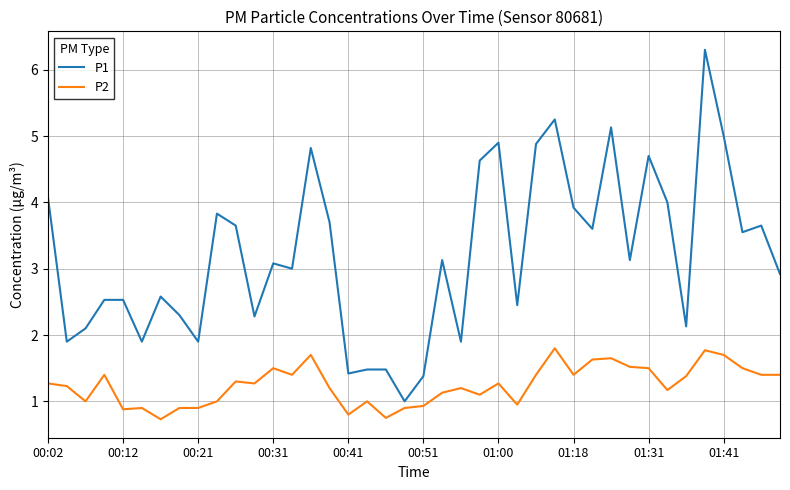

True or false: P2 and P1 intersect in this chart.

False